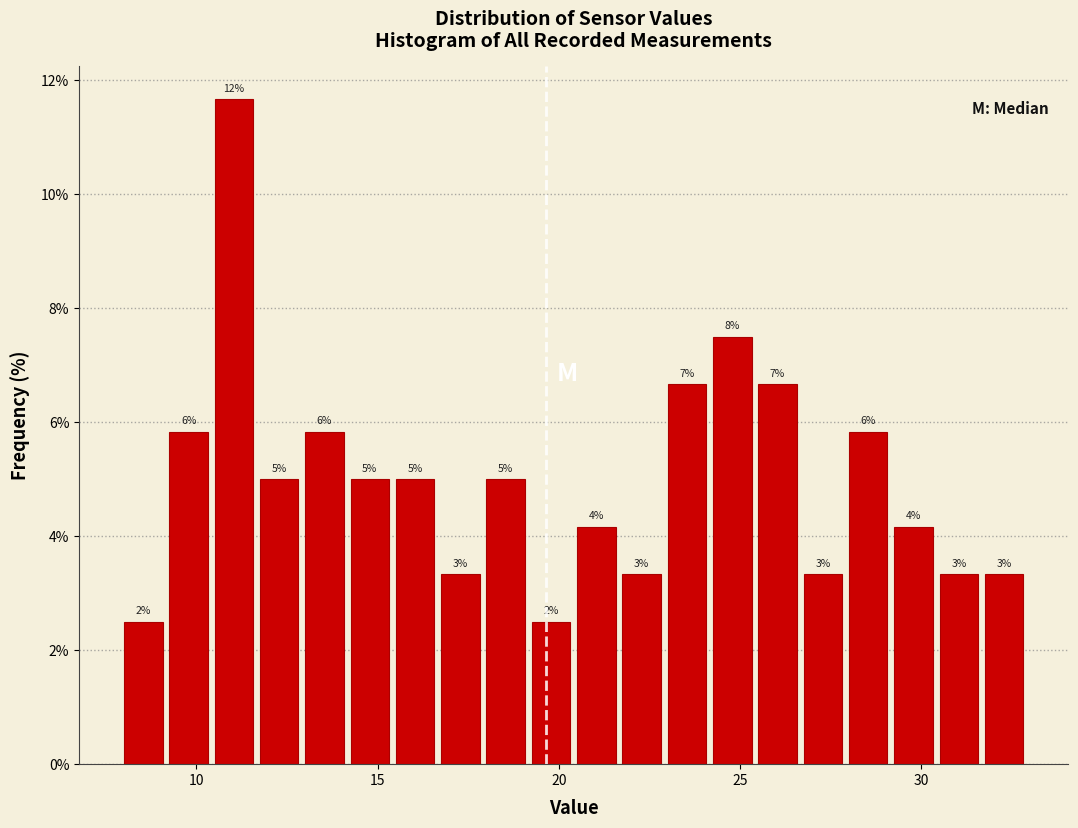

Around what value on the x-axis is the tallest bar? Give the approximate position of its centre, as read against the axis.

11.0